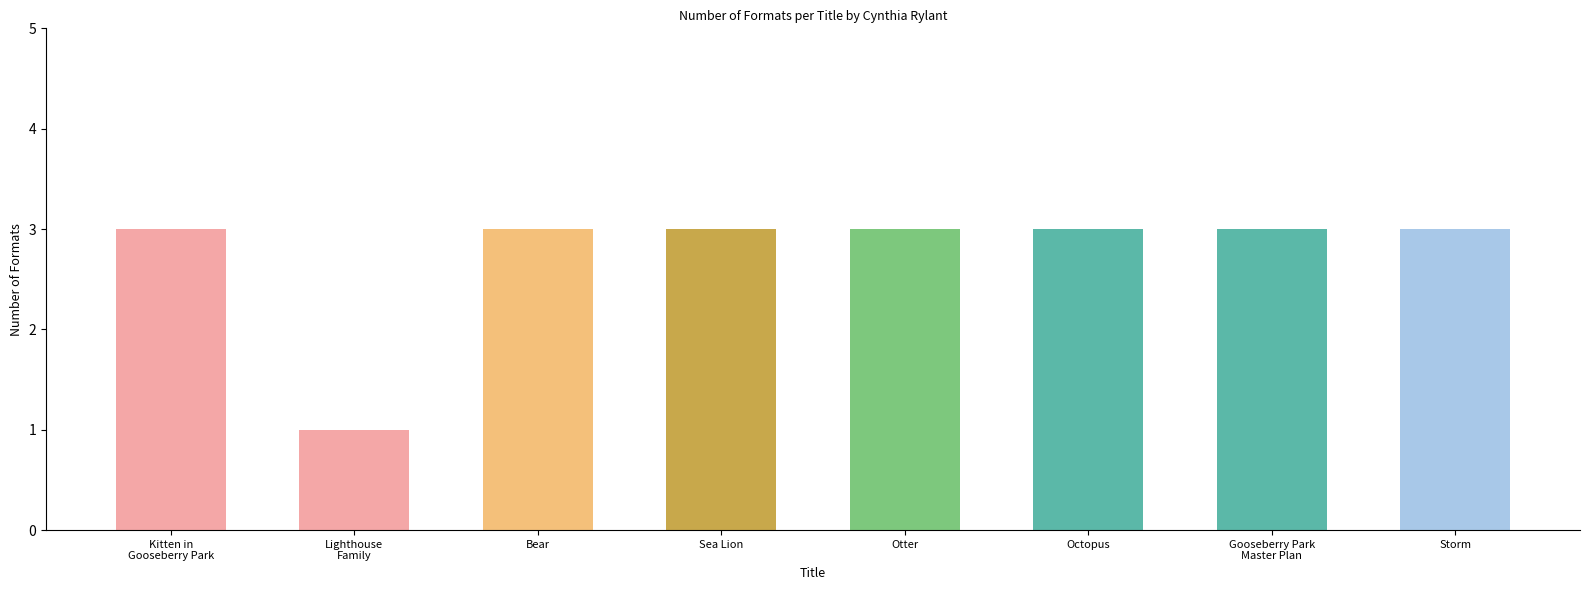

What position from the right is Bear?

6